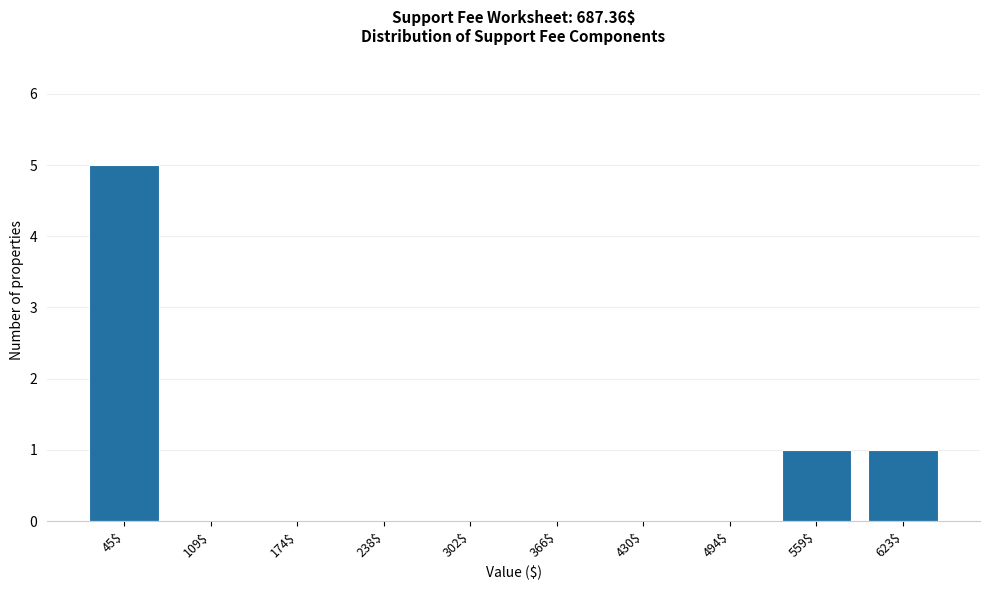

The chart shows a value of 2 at 623$. True or false?

False